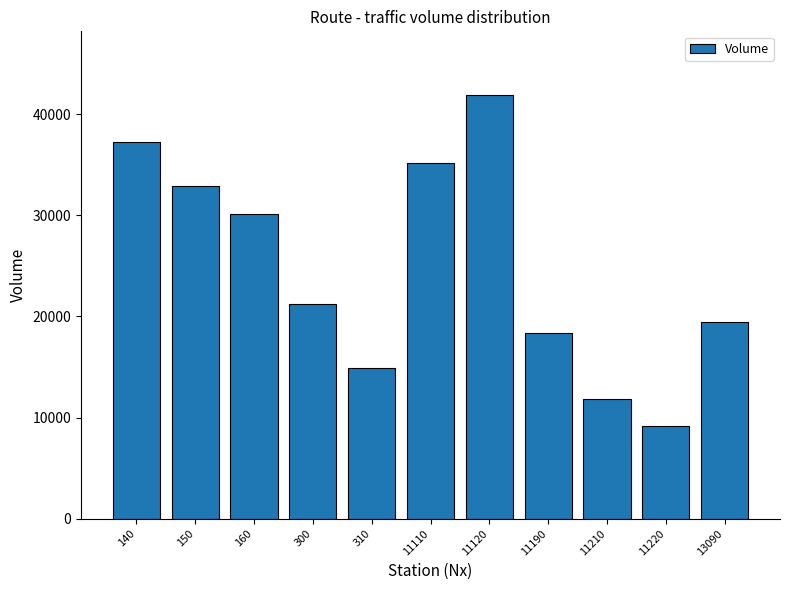

Is it true that the value at 150 is 32867?

True